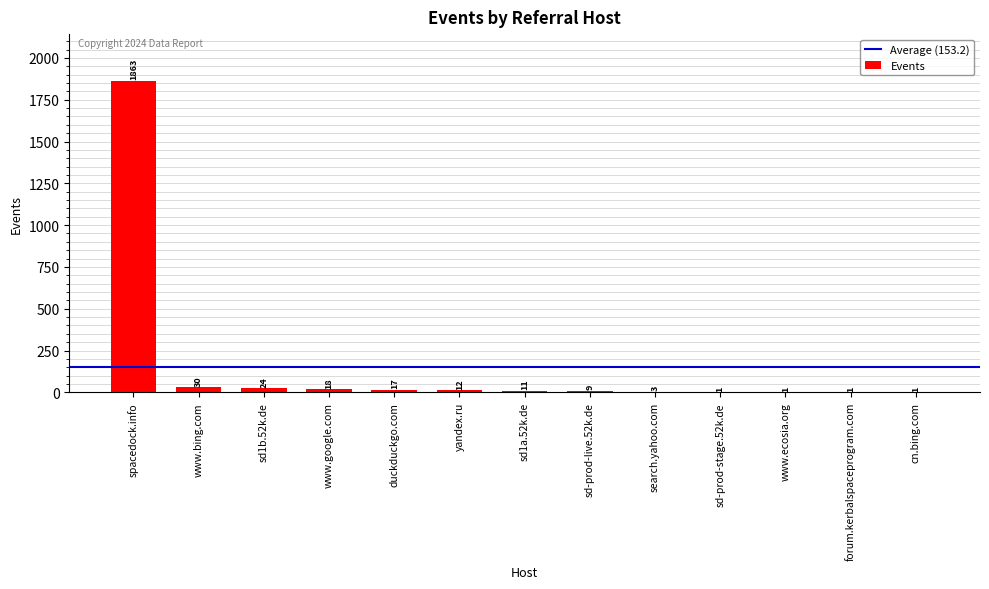

The value at www.bing.com is 30. True or false?

True